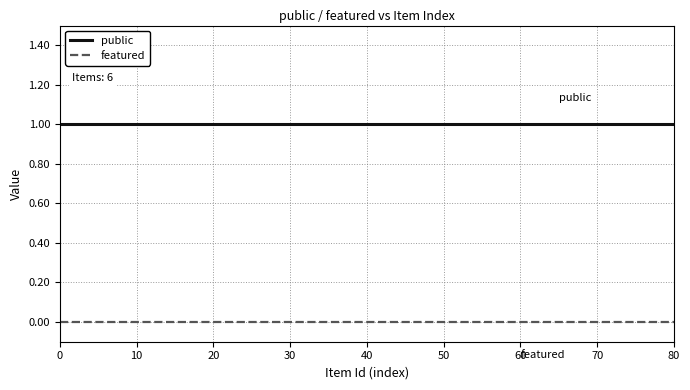

What is the greatest value displayed?

1